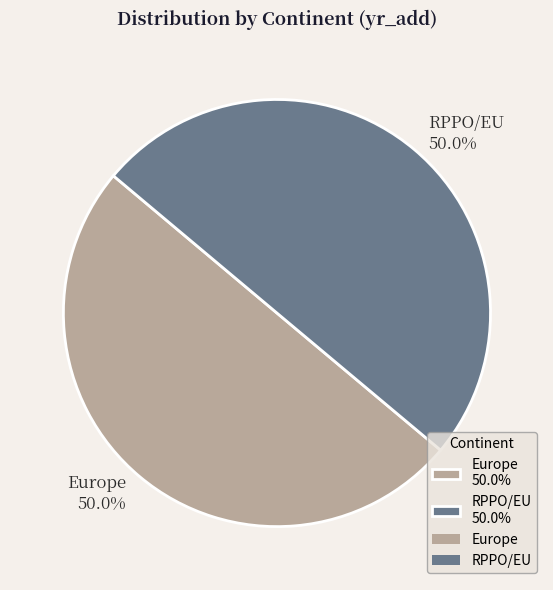

True or false: Europe accounts for 50% of the total.

True